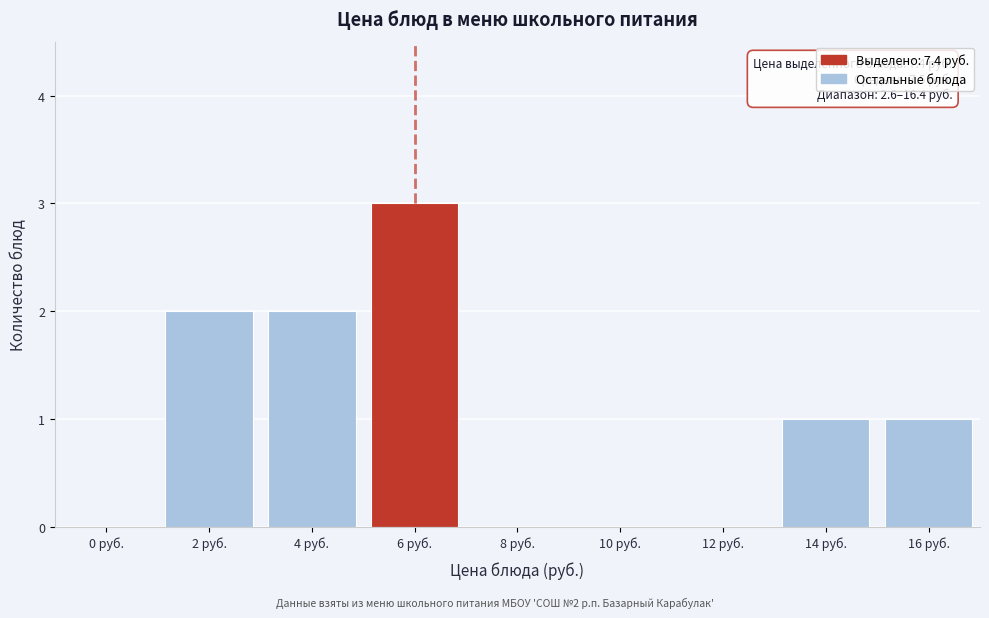

Reading left to right, extract all data points from this chart.

0 руб.=0	2 руб.=2	4 руб.=2	6 руб.=3	8 руб.=0	10 руб.=0	12 руб.=0	14 руб.=1	16 руб.=1